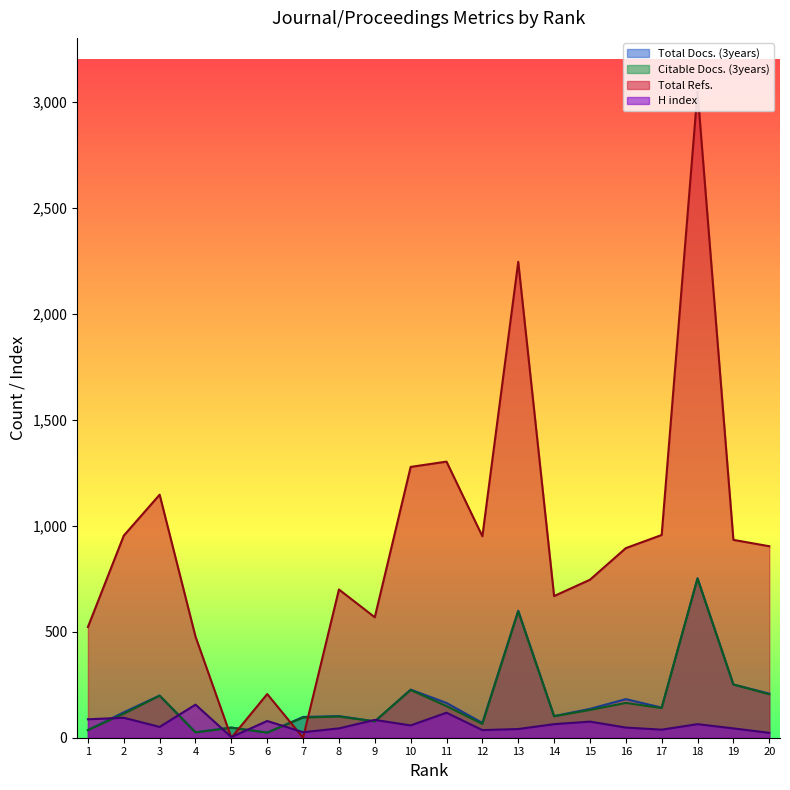

At which label does Total Docs. (3years) first exceed 136?

3